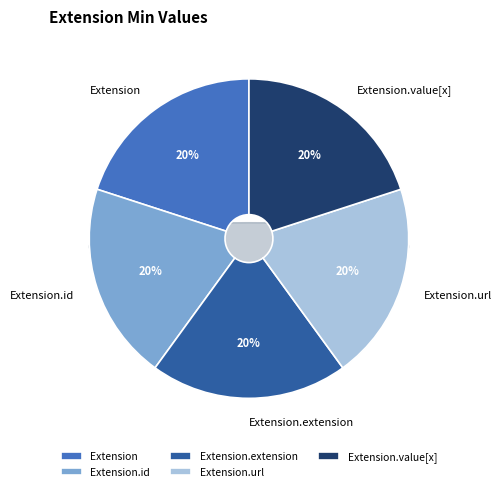

Combined, do Extension.id and Extension.url account for over 50%?

No